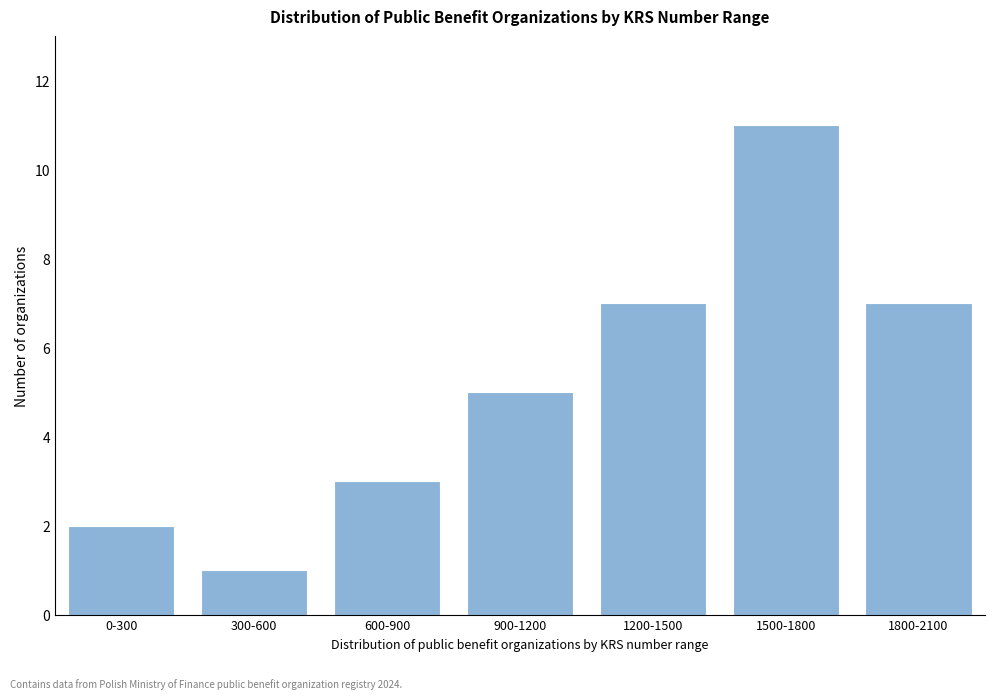

Reading left to right, transcribe all the data shown in this chart.

0-300=2	300-600=1	600-900=3	900-1200=5	1200-1500=7	1500-1800=11	1800-2100=7